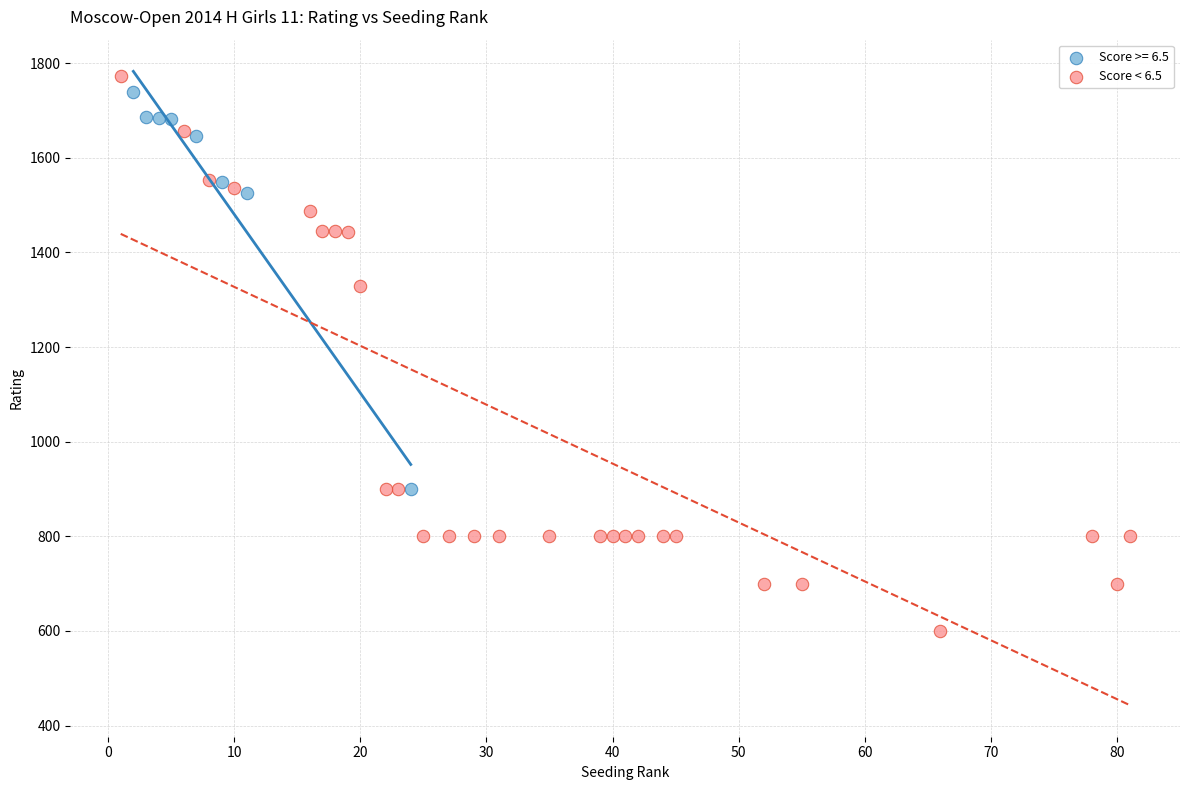

Which series has the largest Y range (max minus min)?

Score < 6.5